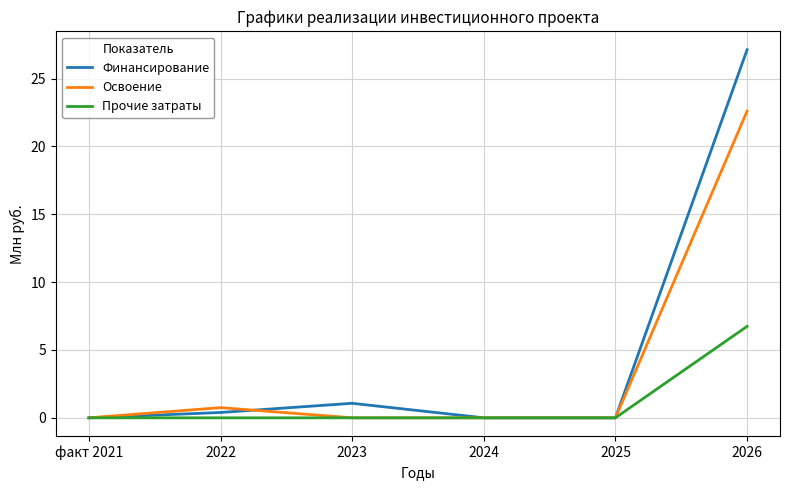

Reading left to right, what are all the values shown in this chart?

Финансирование: 0.0	0.4	1.1	0.0	0.0	27.1
Освоение: 0.0	0.8	0.0	0.0	0.0	22.6
Прочие затраты: 0.0	0.0	0.0	0.0	0.0	6.7